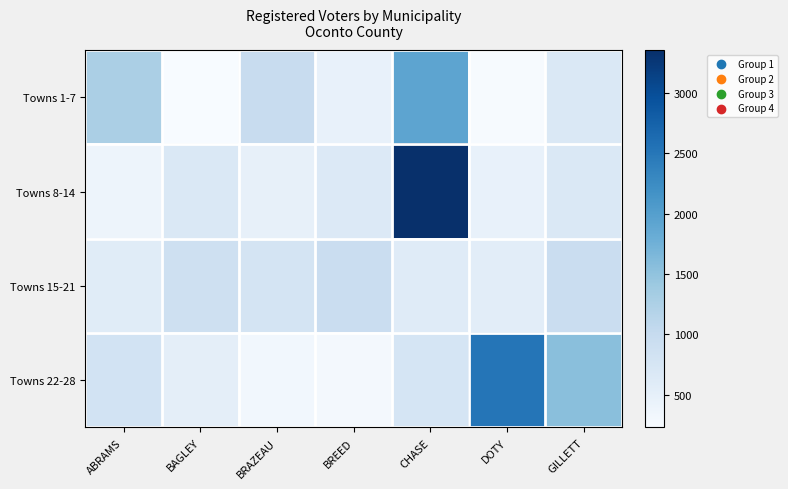

How many series are shown in this chart?

4